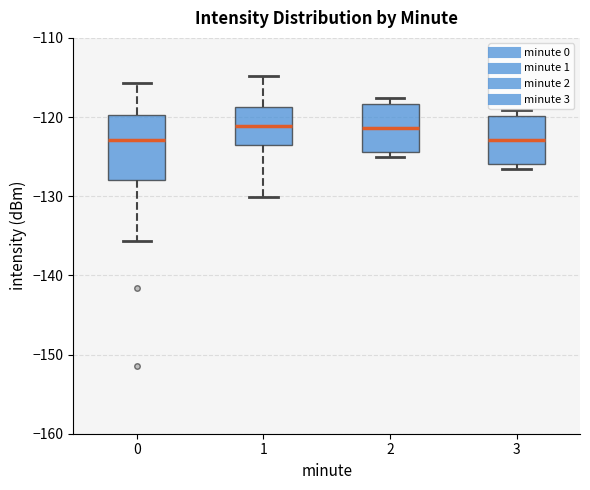

Where is the upper edge of the box at x = 2 on the y-axis? The values are not printed on the chart, so give them approximately, as read against the axis.

-118